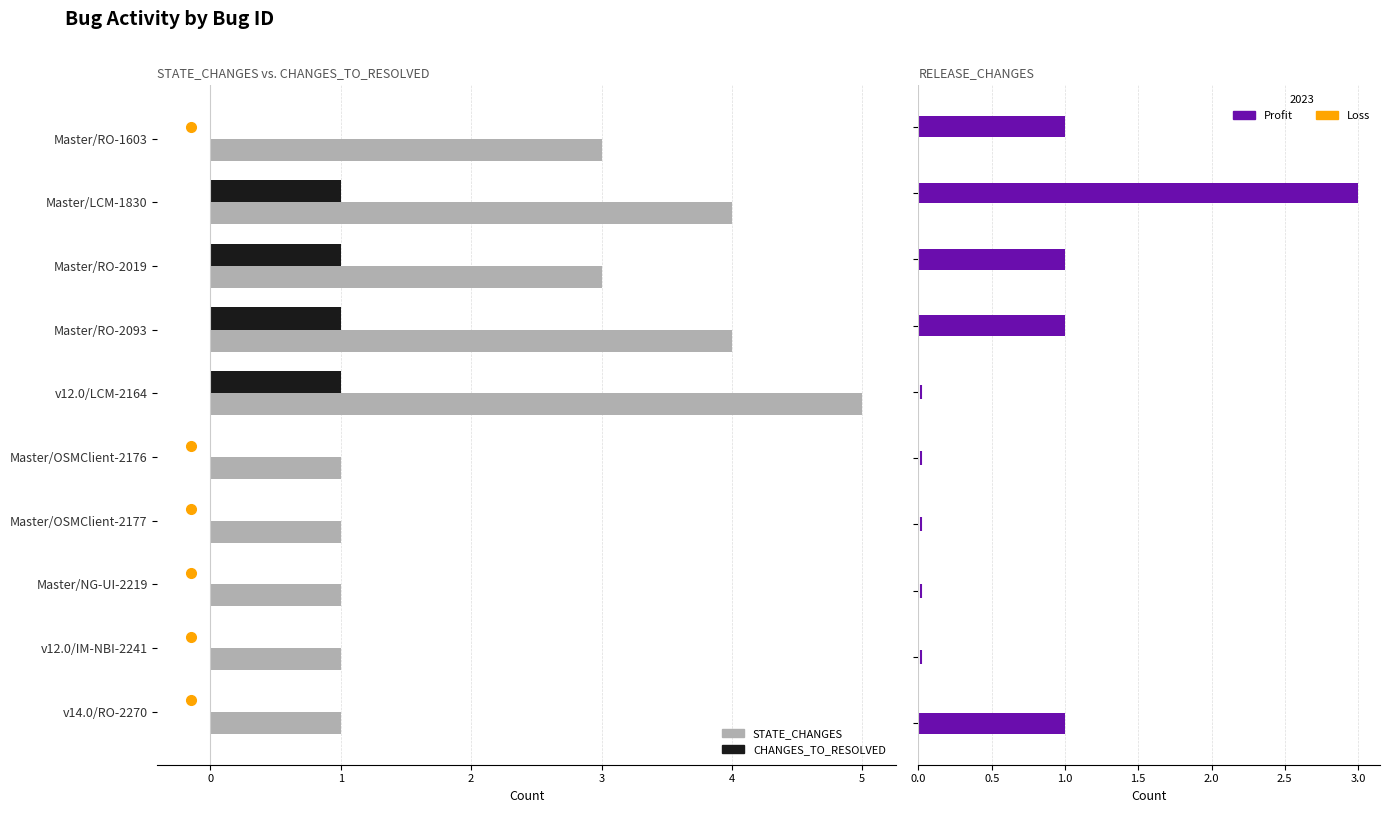

Rank the series at Master/LCM-1830 from lowest to highest value.

CHANGES_TO_RESOLVED, STATE_CHANGES